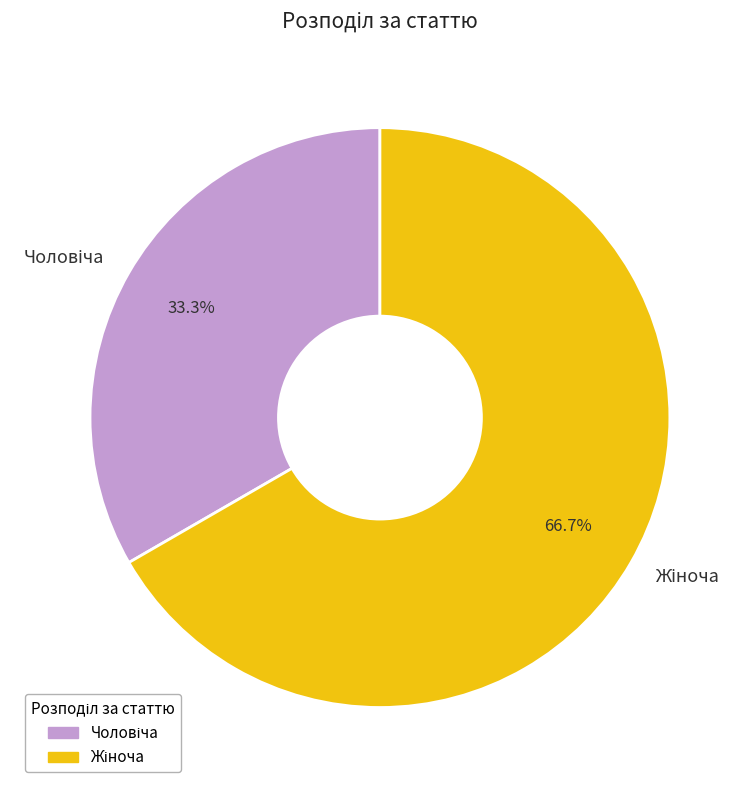

To the nearest percent, what is the average slice percentage?

50%